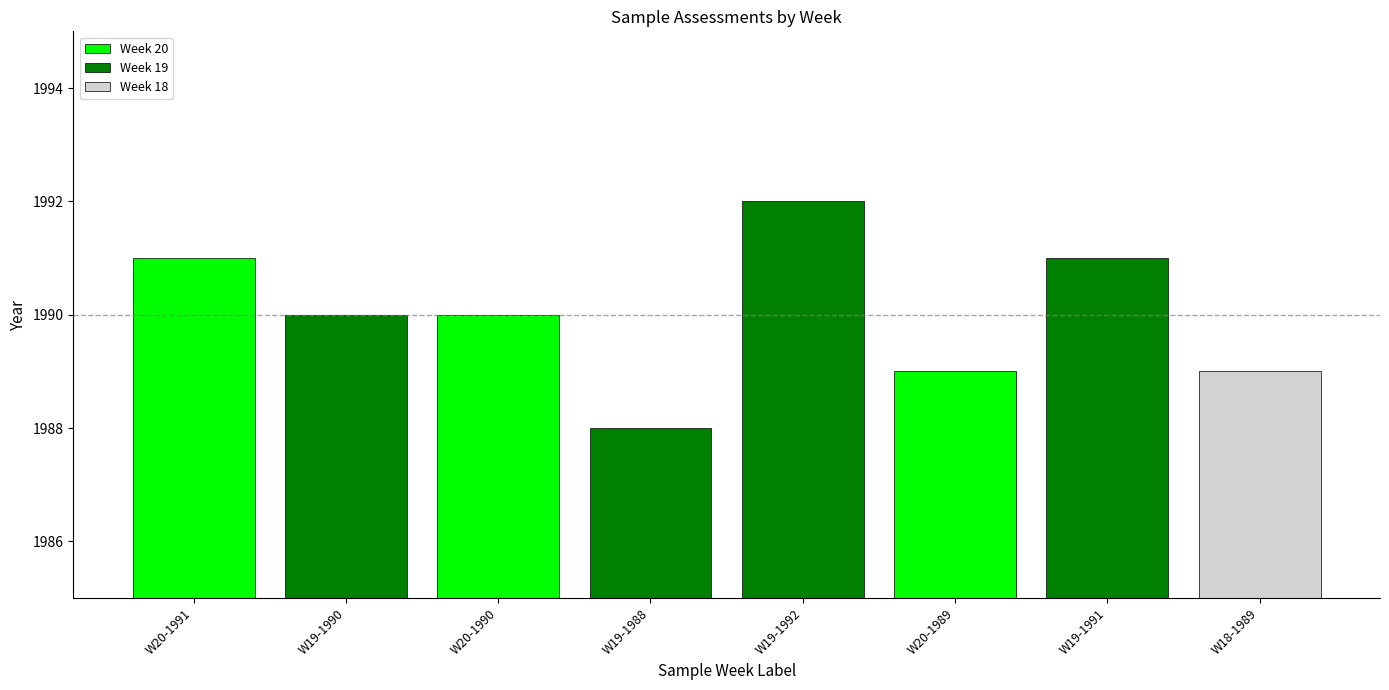

List the labels in order of value, smallest first.

W19-1988, W20-1989, W18-1989, W19-1990, W20-1990, W20-1991, W19-1991, W19-1992